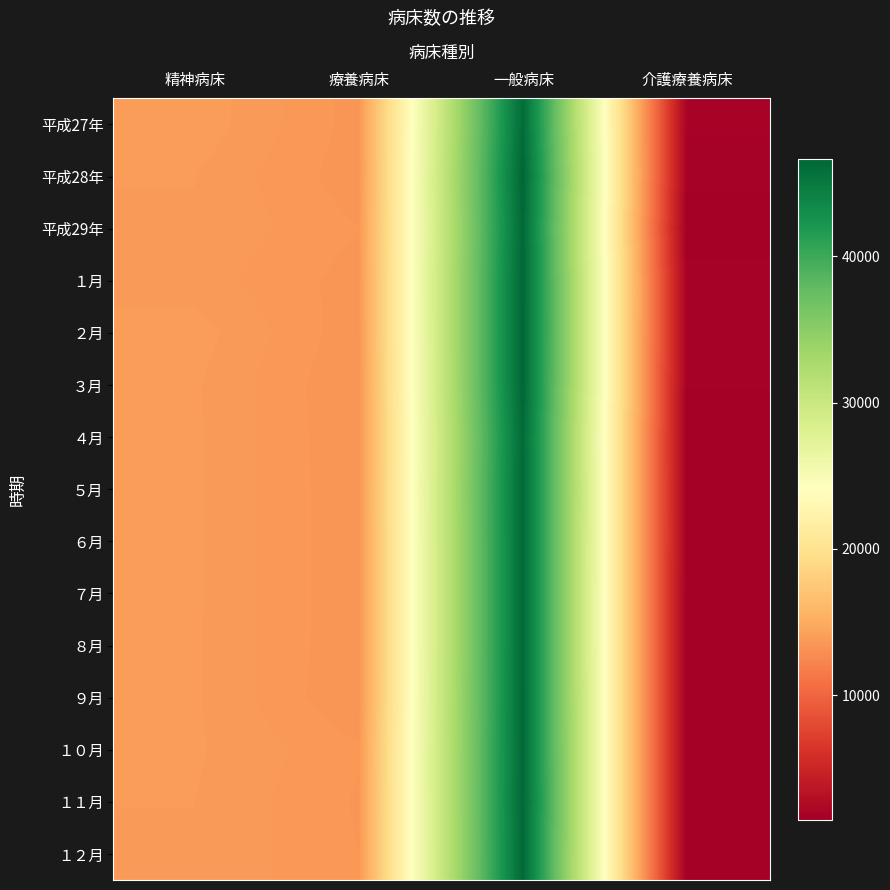

What is the spread (max minus min) of values at 精神病床?

216